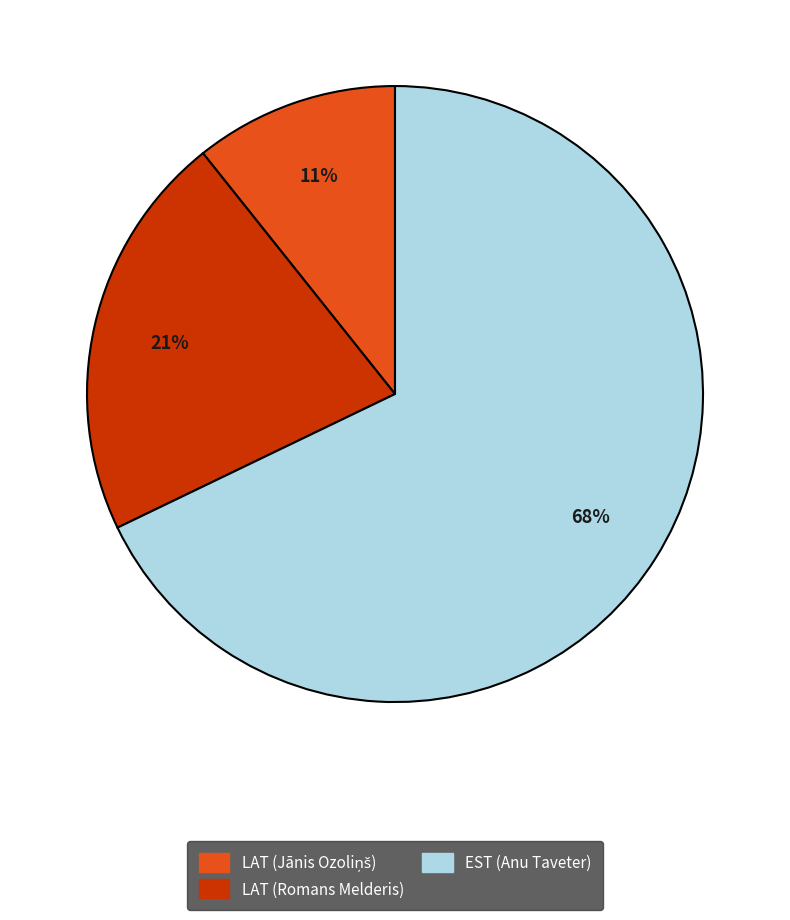

True or false: LAT (Romans Melderis) accounts for 32% of the total.

False